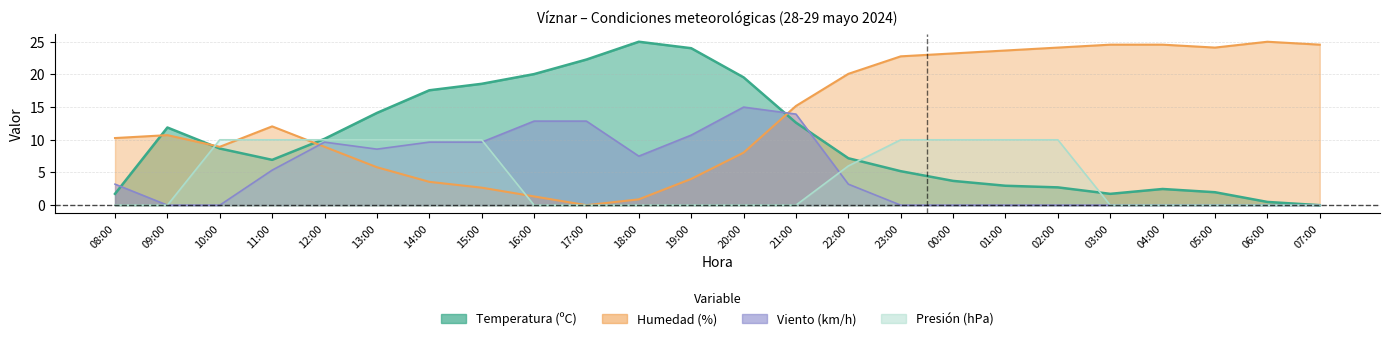

Is it true that Presion (hPa) offset equals 10.0 at 01:00?

True